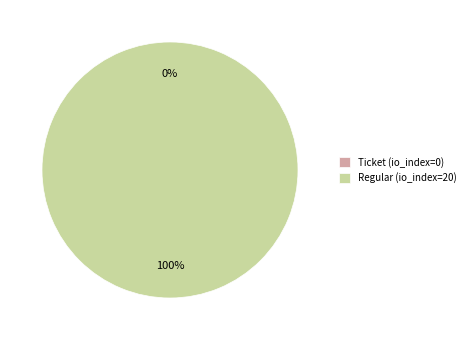

What portion of the pie excludes Ticket (io_index=0)?

100.0%